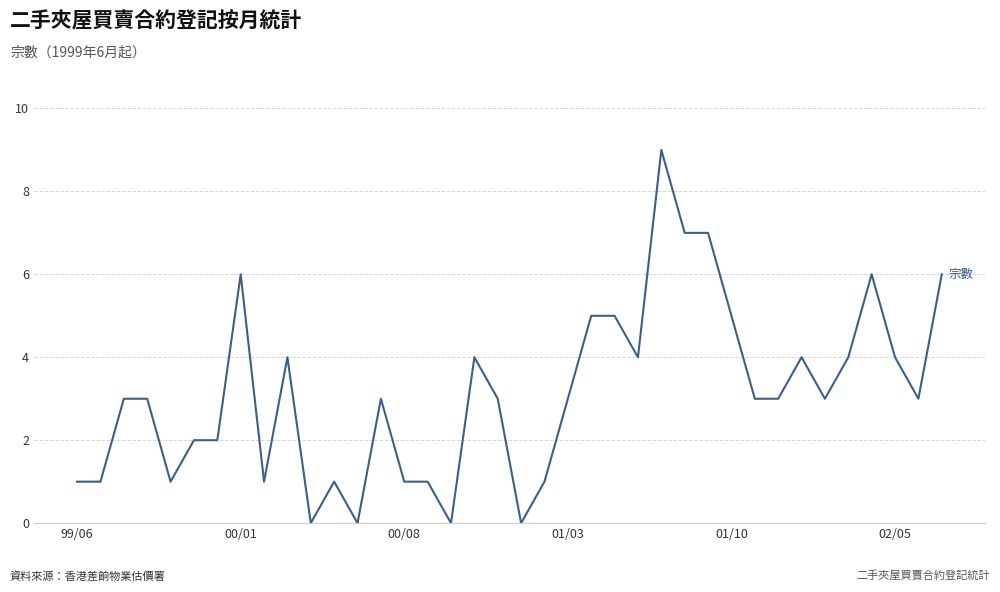

What is the difference between the maximum and minimum values?

9